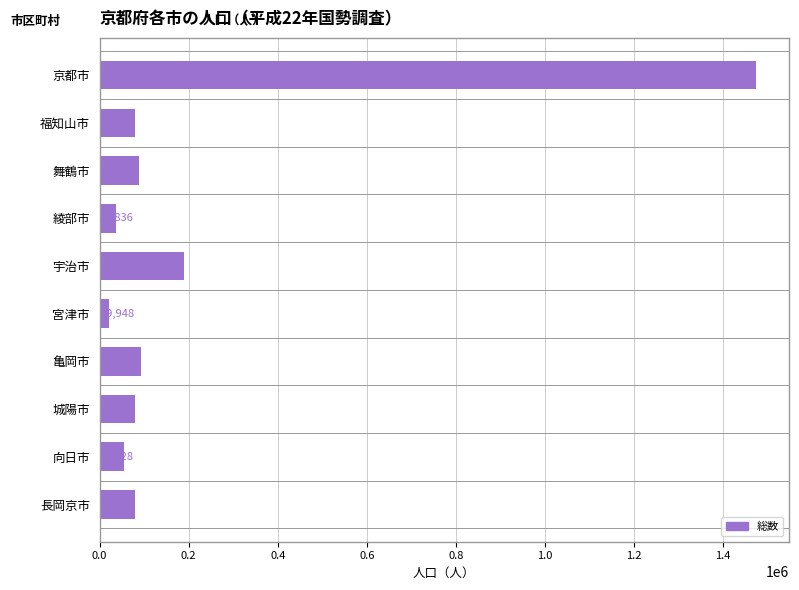

Does the chart contain stacked bars?

No